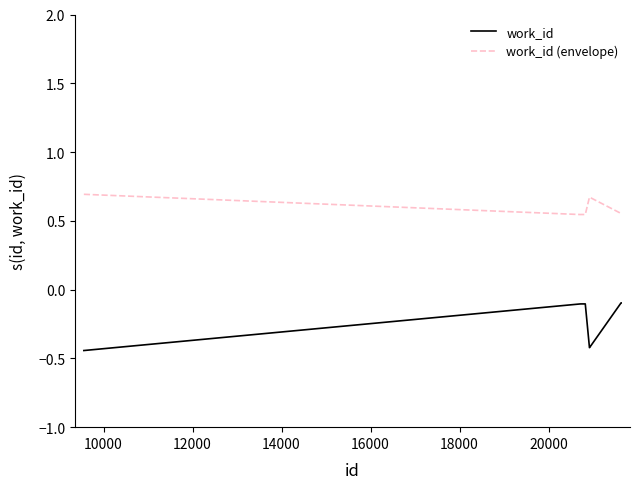

Rank the series by their maximum value, from lowest to highest.

work_id, work_id (envelope)